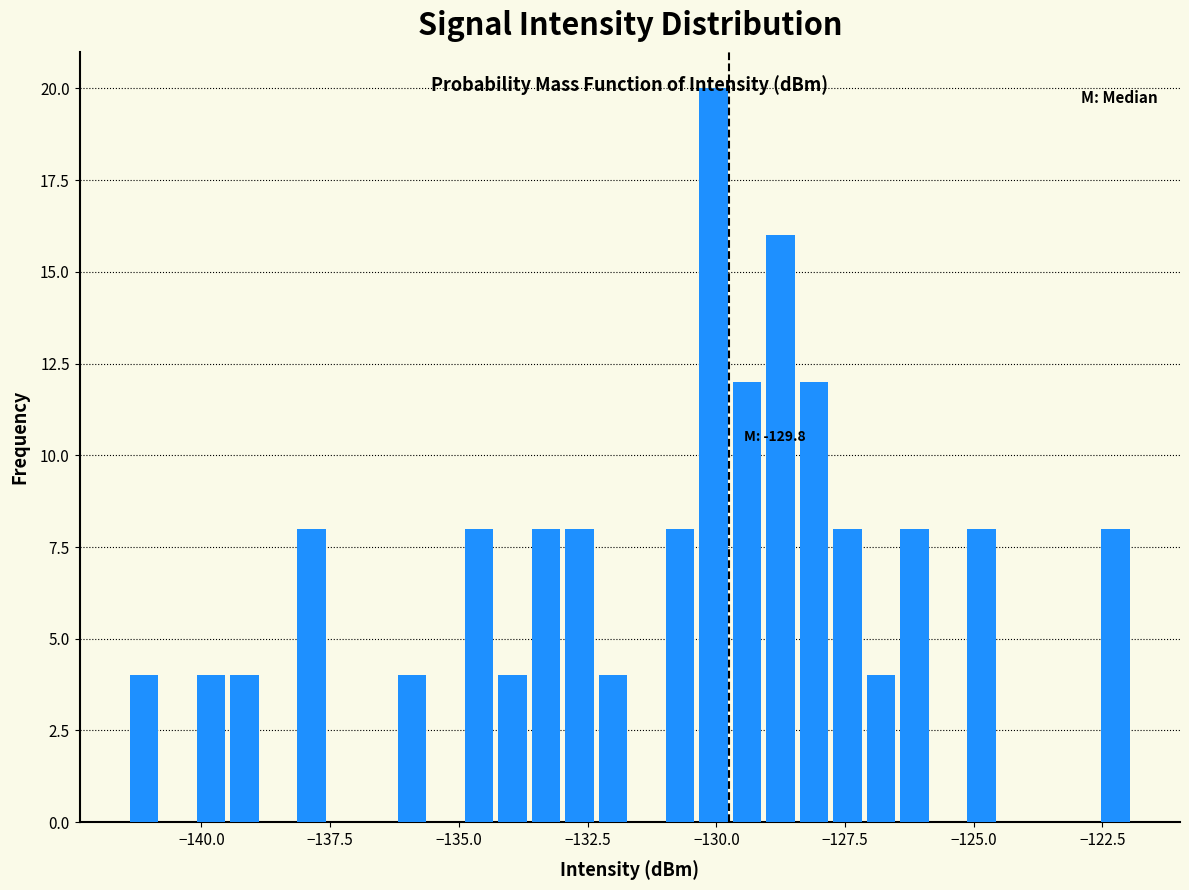

Read against the x-axis, roughly where is the centre of the tallest bar?

-130.0